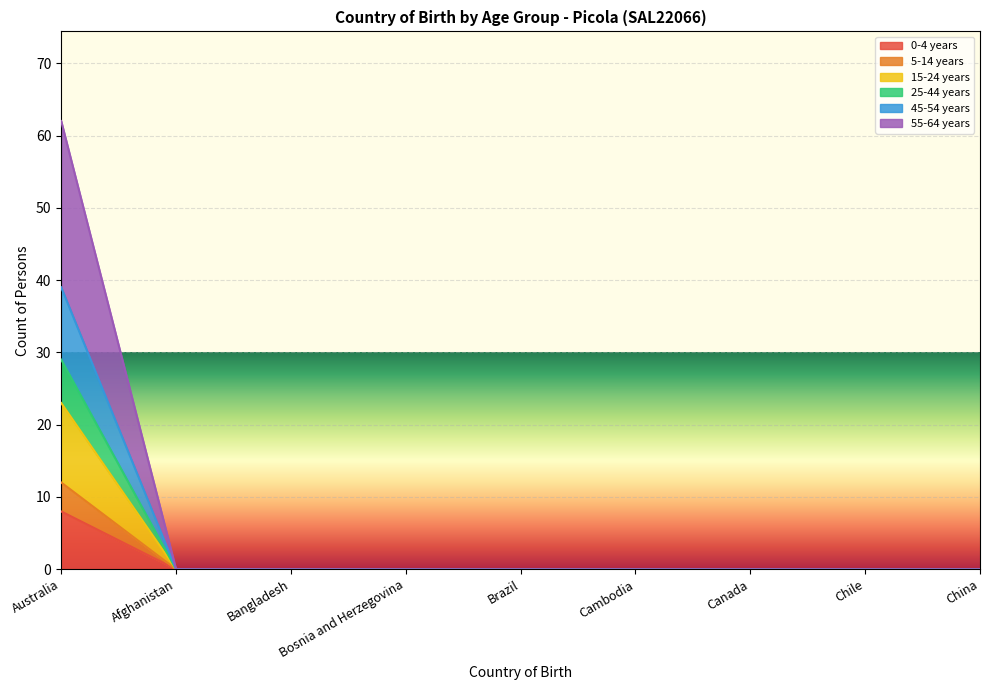

How many series are shown in this chart?

6